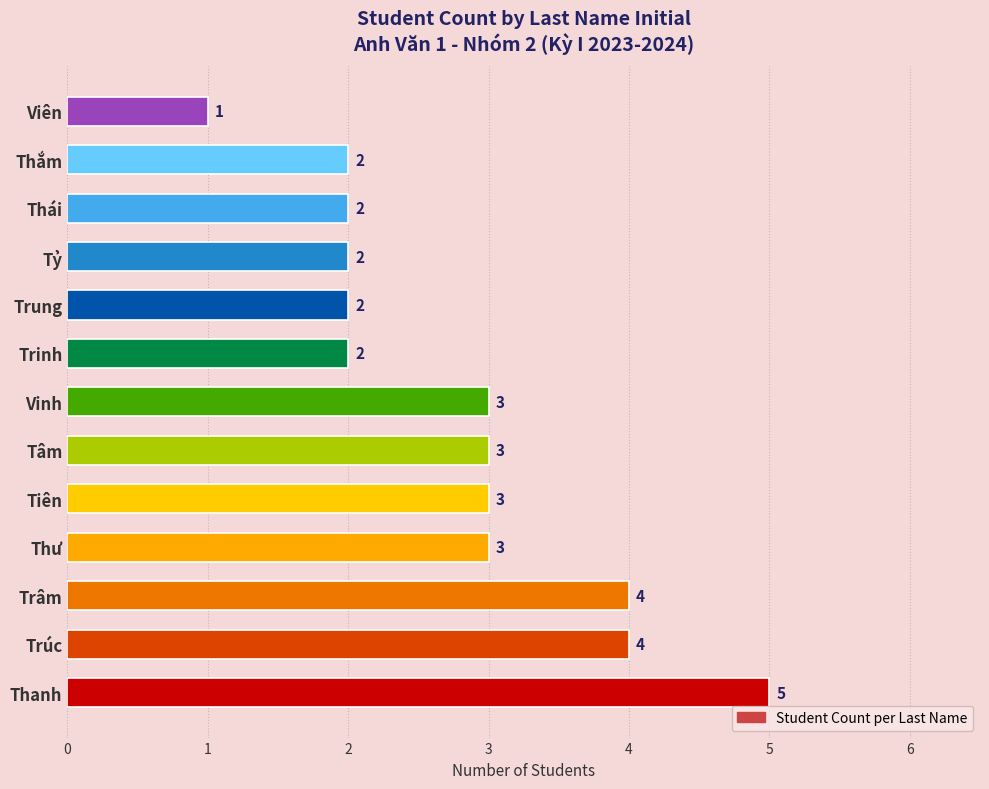

What is the change in value from Thanh to Thái?

-3